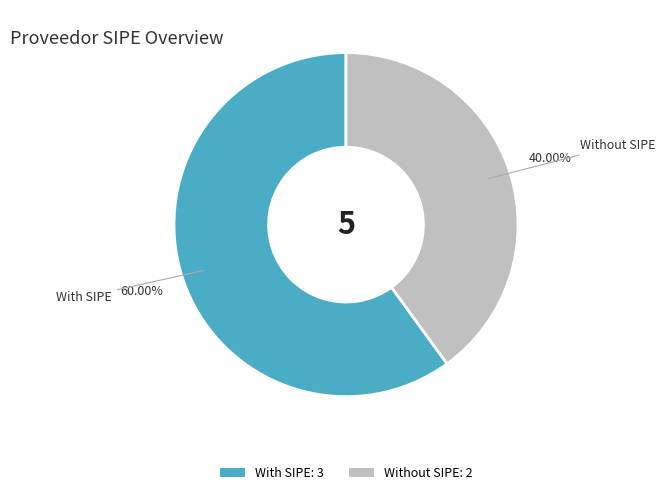

Is the sum of Without SIPE: 2 and With SIPE: 3 greater than half?

Yes